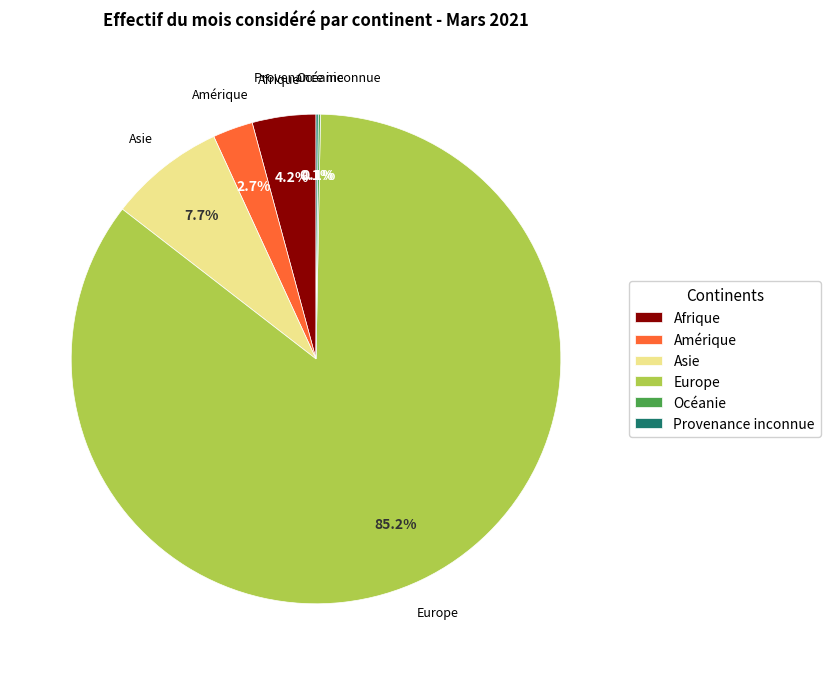

To the nearest percent, what is the difference between the largest and smallest slice percentages?

85%